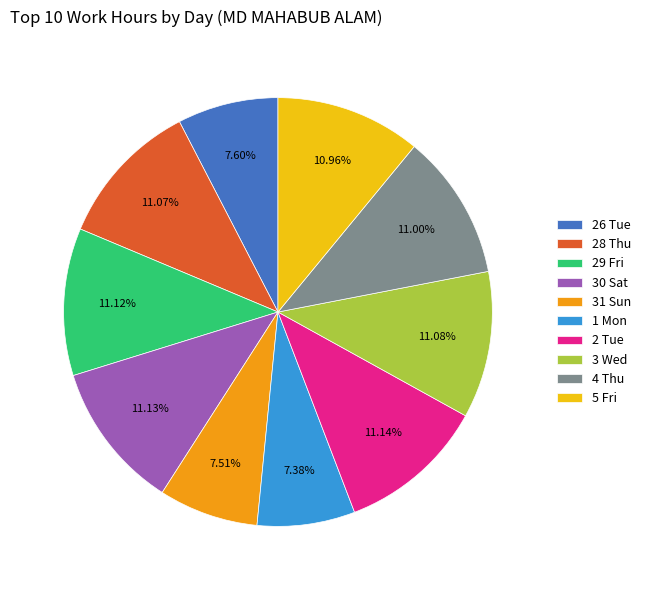

Does 2 Tue represent more than half of the total?

No